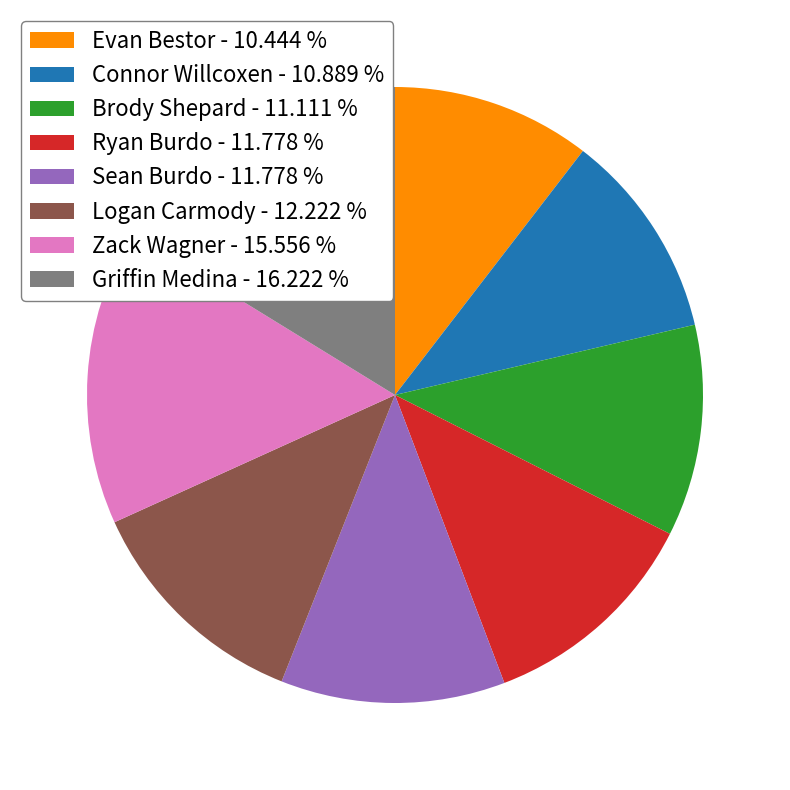

How many segments does this pie chart have?

8